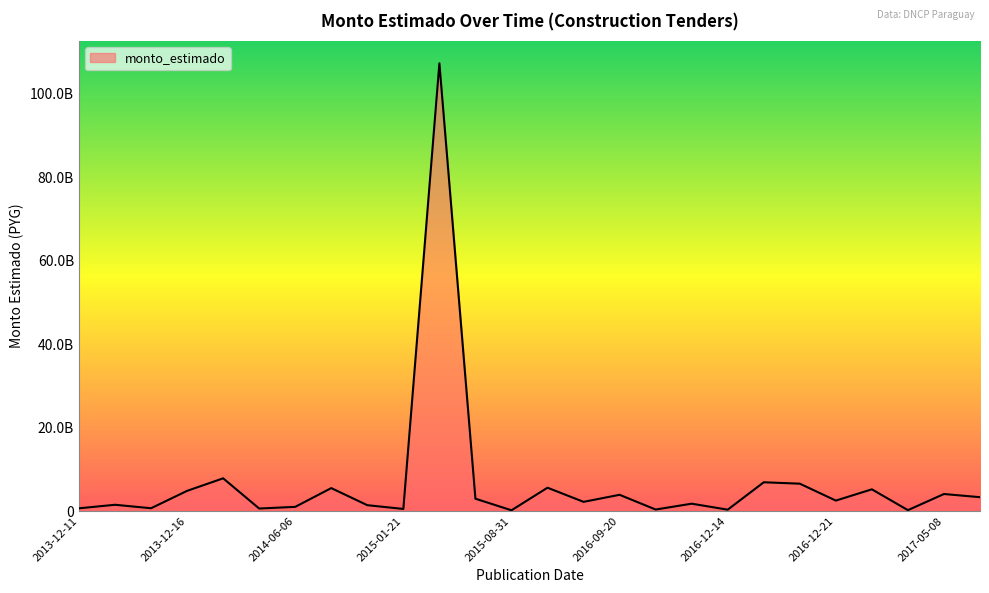

At which category does the chart reach its minimum across all series?

2015-08-31